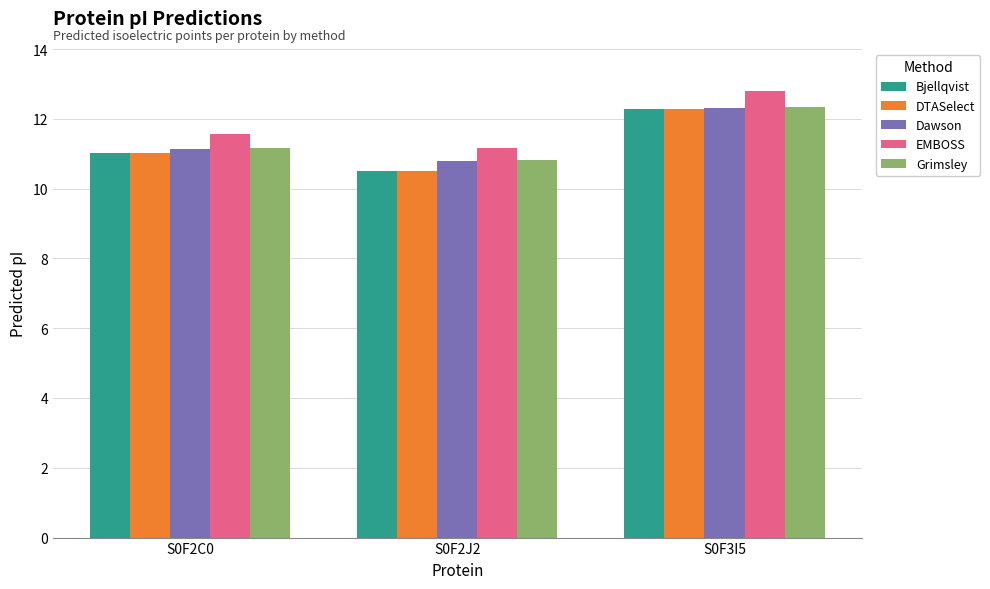

Reading left to right, transcribe all the data shown in this chart.

Bjellqvist: 11.0	10.5	12.3
DTASelect: 11.0	10.5	12.3
Dawson: 11.1	10.8	12.3
EMBOSS: 11.6	11.2	12.8
Grimsley: 11.2	10.8	12.3